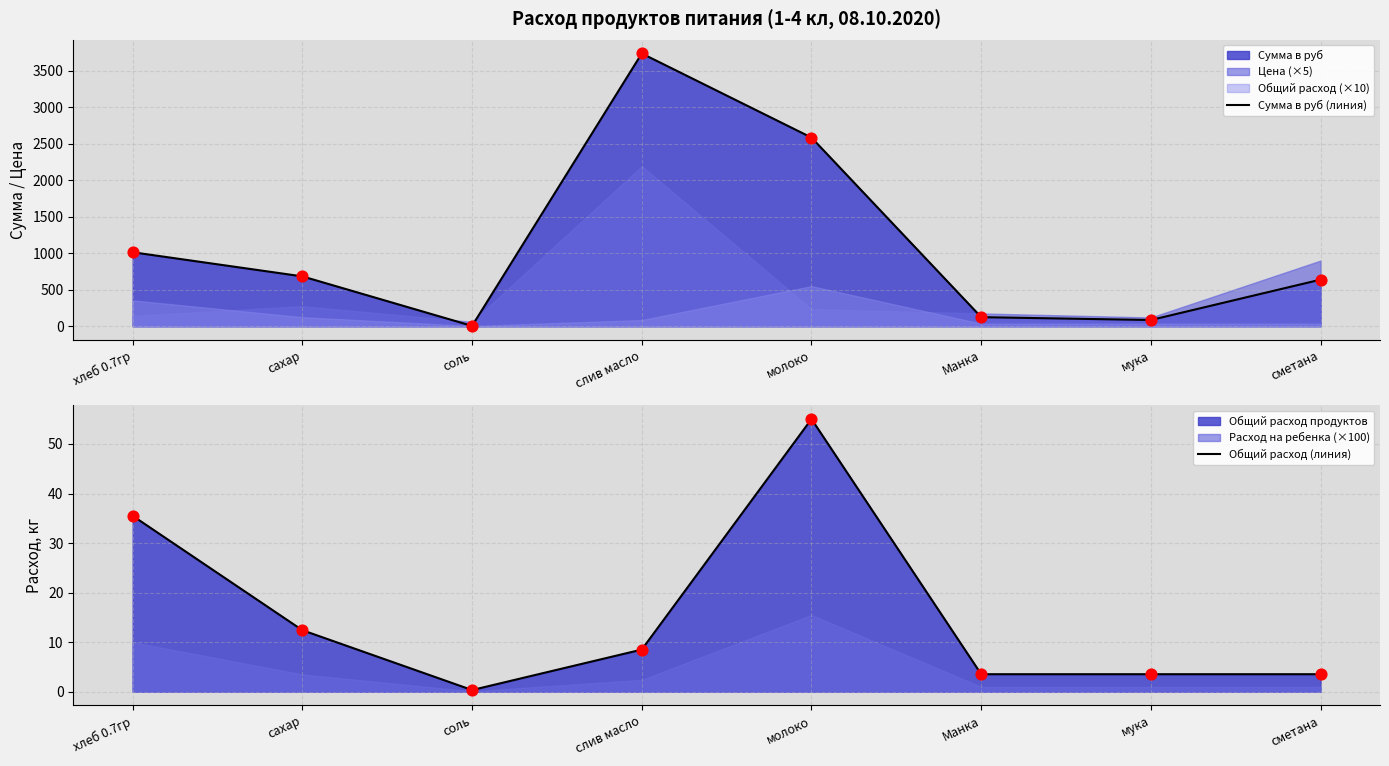

At which category is the sum across all series the highest?

слив масло